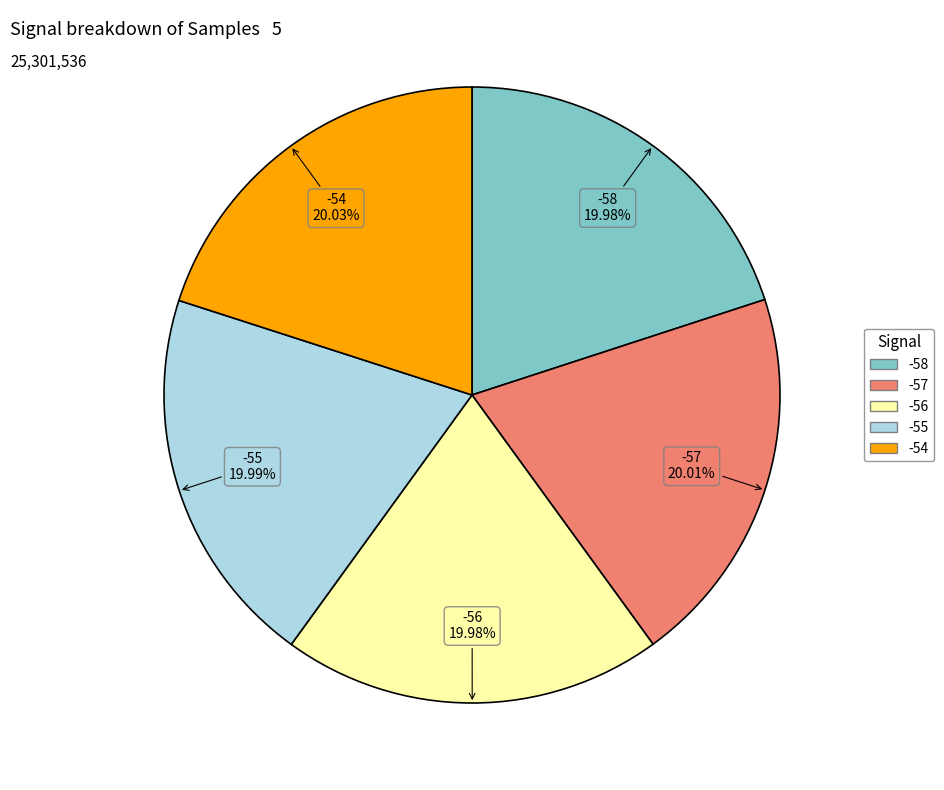

Is there a majority slice in this chart?

No